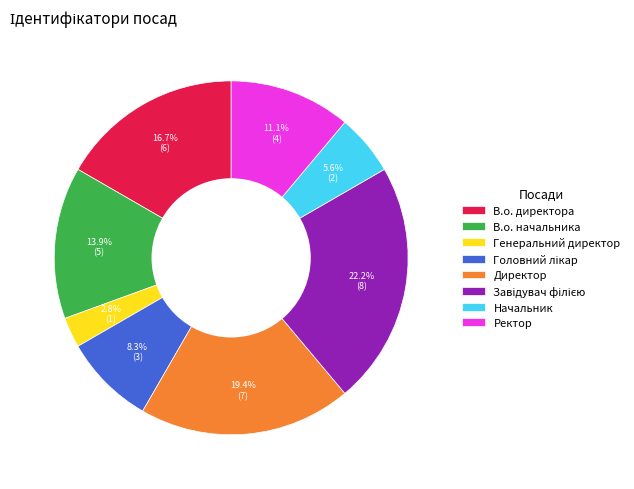

To the nearest percent, what is the difference between the largest and smallest slice percentages?

19%